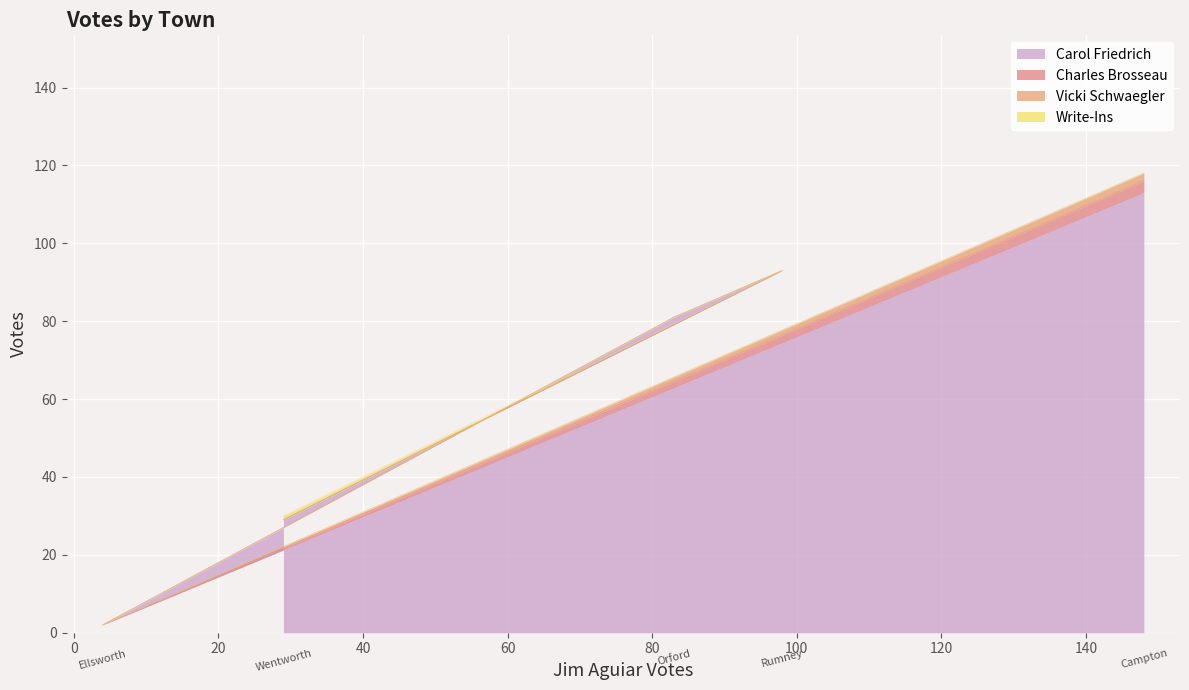

At how many categories does at least one series exceed 2?

4